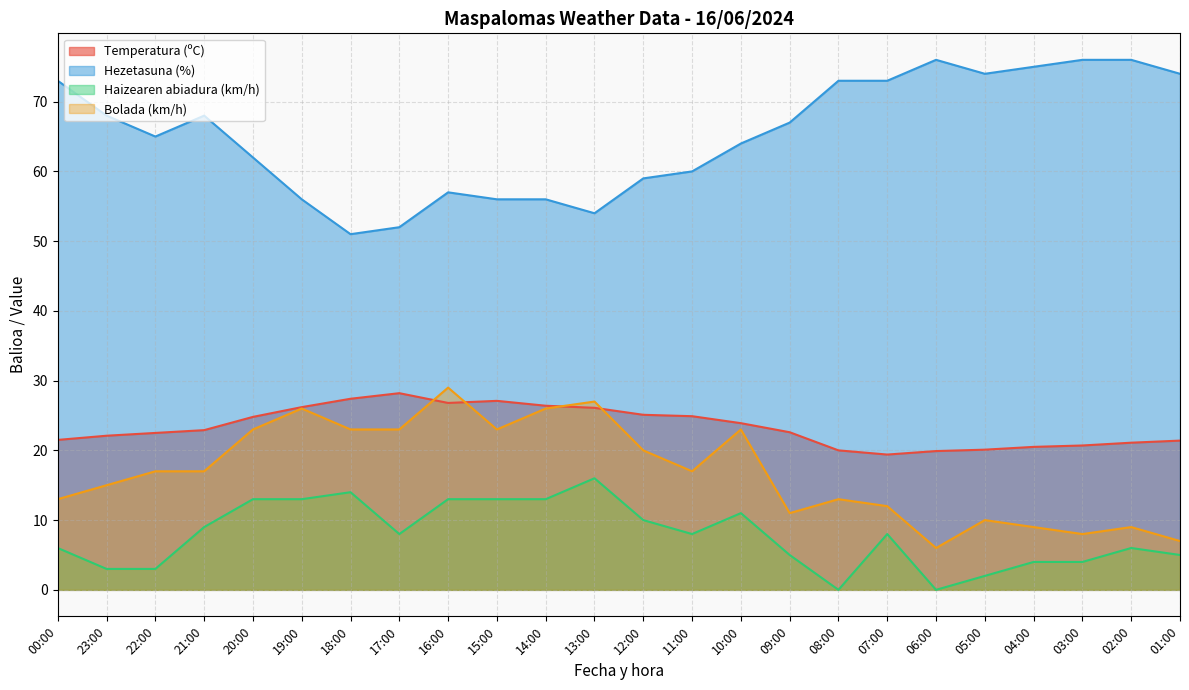

At 11:00, list the series in order from smallest to largest.

Haizearen abiadura (km/h), Bolada (km/h), Temperatura (ºC), Hezetasuna (%)